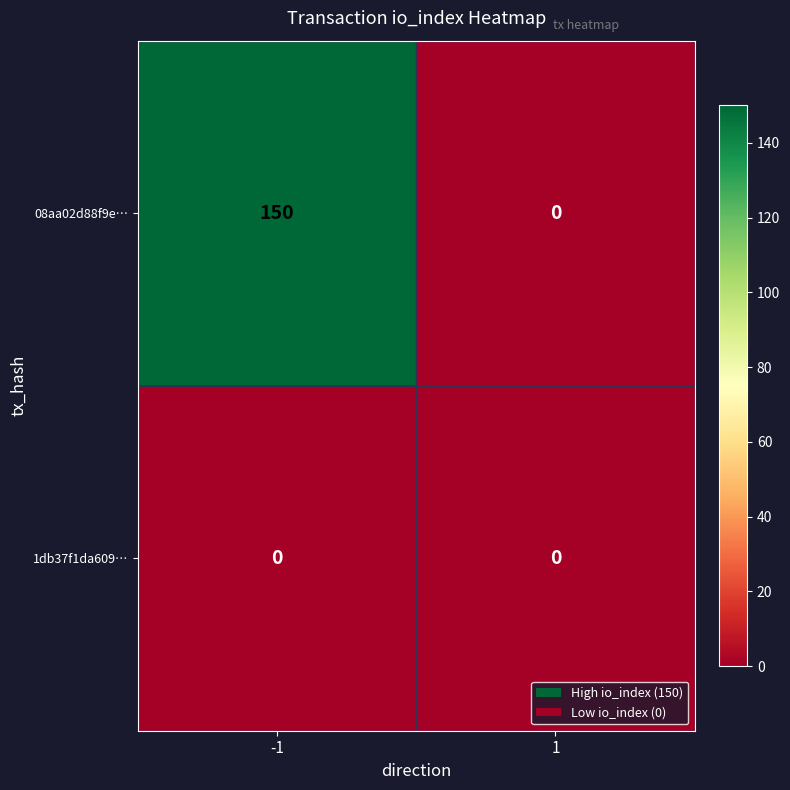

The value of 1db37f1da609… at -1 is 0. True or false?

True